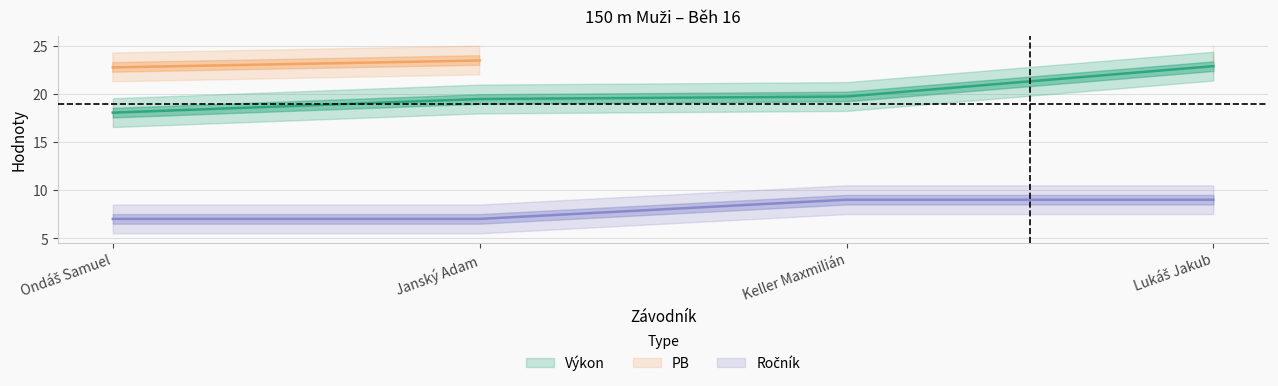

Where does the Výkon series first go above 19?

Janský Adam